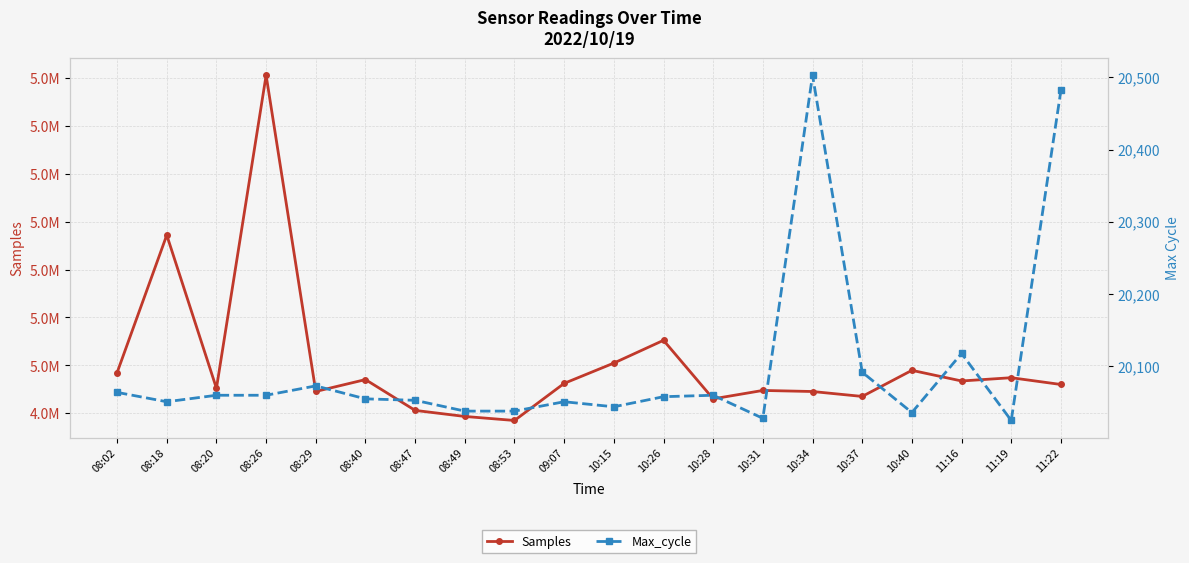

Reading left to right, what are all the values shown in this chart?

Samples: 4984717	5272060	4952036	5605946	4945398	4970229	4905853	4893206	4884798	4962299	5004719	5052285	4929967	4947555	4945306	4935030	4989548	4967323	4974133	4959985
Max_cycle: 20063	20050	20059	20059	20072	20054	20052	20037	20037	20050	20043	20057	20059	20027	20503	20091	20035	20117	20024	20482